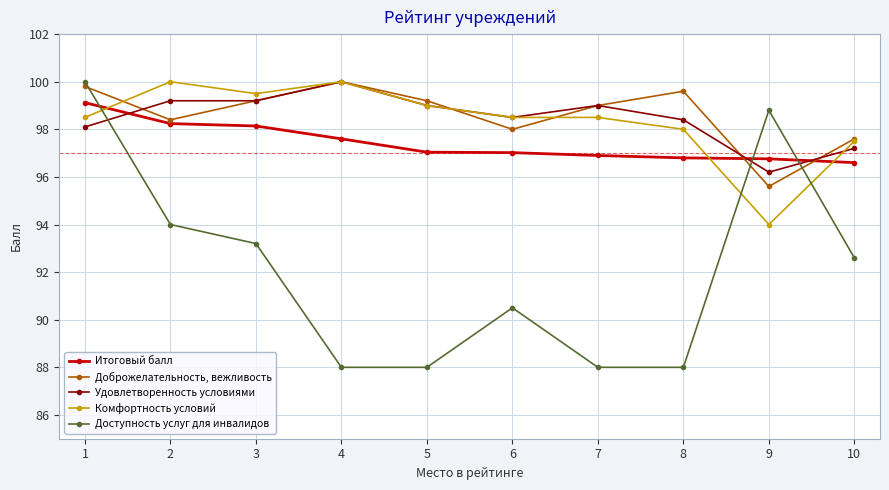

How many values in the Удовлетворенность условиями series are below 99?

5